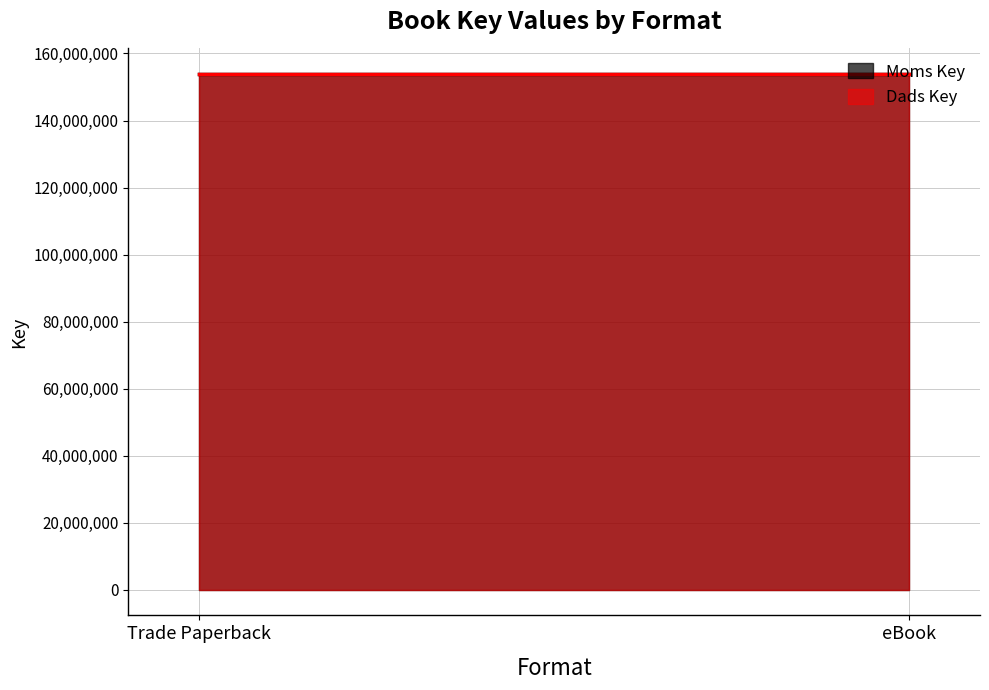

What are all the series names shown in the legend?

Moms Key, Dads Key